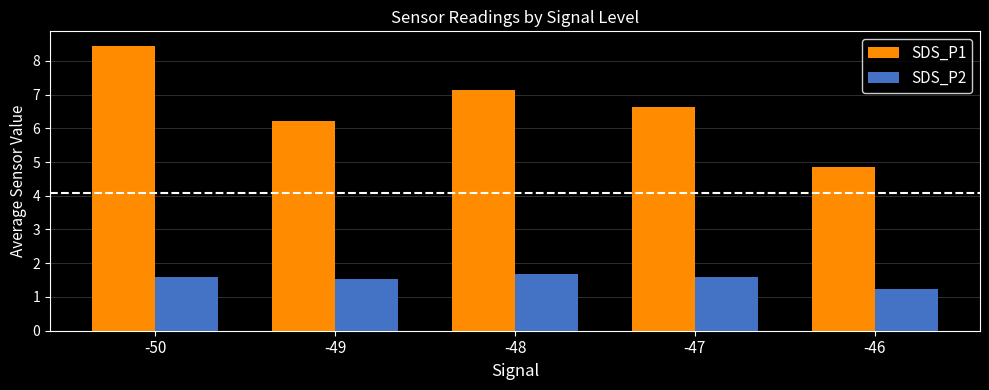

At which category is the sum across all series the highest?

-50